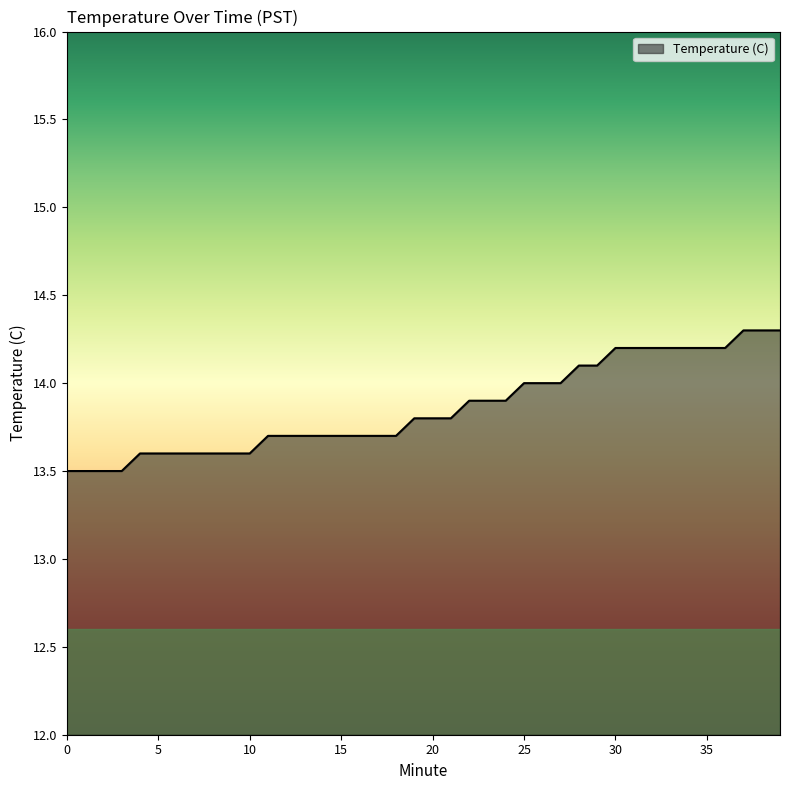

How many lines are shown in the chart?

1